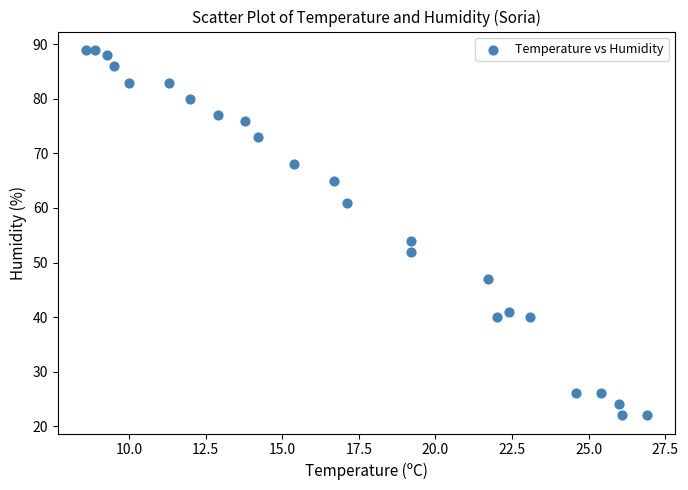

What Y value in the scatter plot is closest to 55?

54